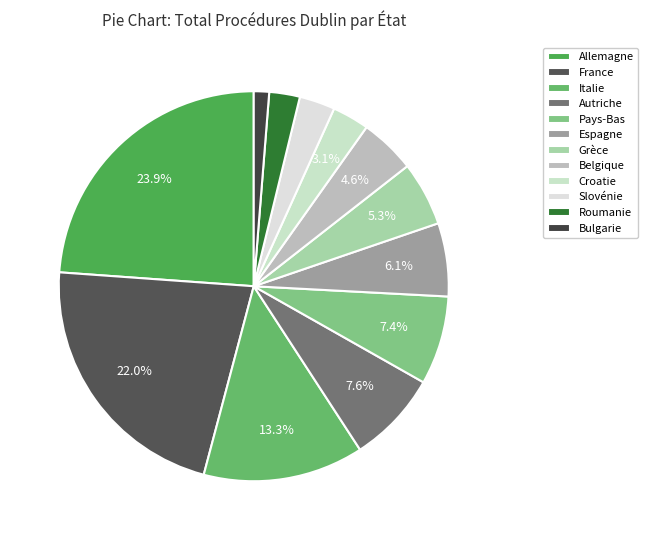

Is Pays-Bas the majority of the pie?

No